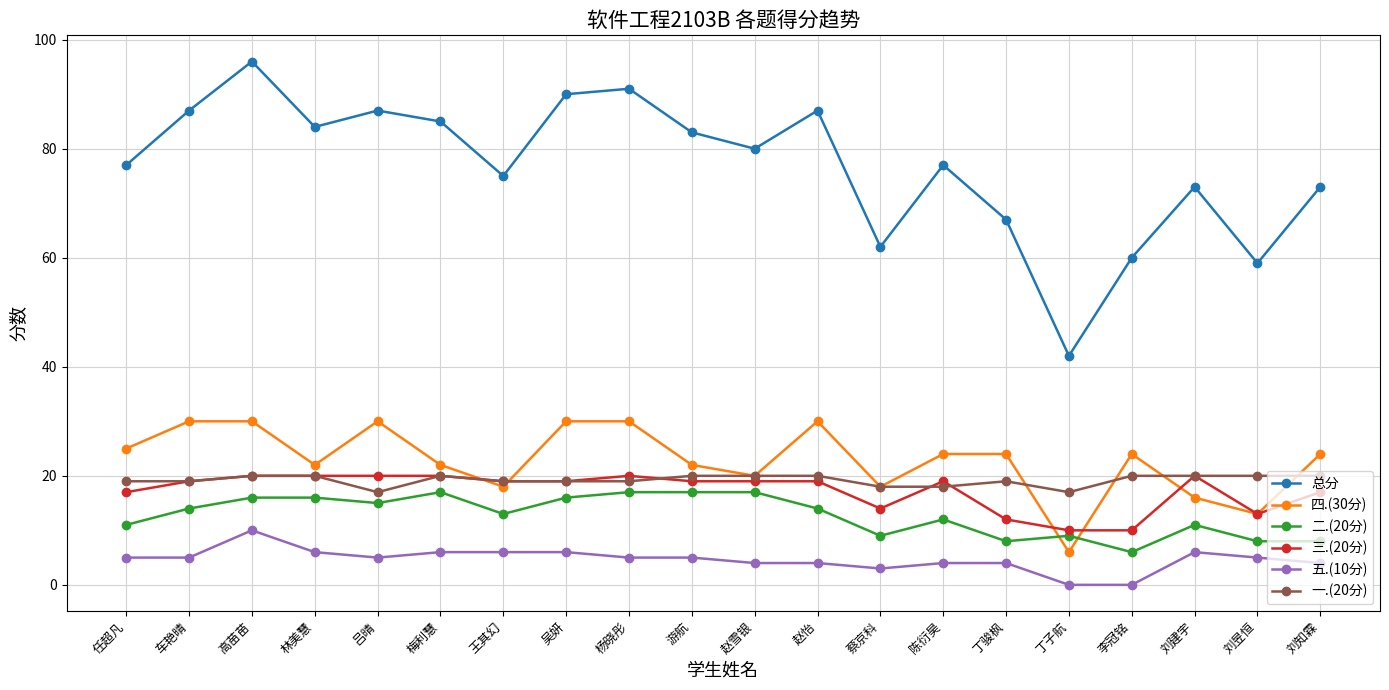

Is the value of 三.(20分) at 梅利慧 greater than the value of 五.(10分) at 吴妍?

Yes